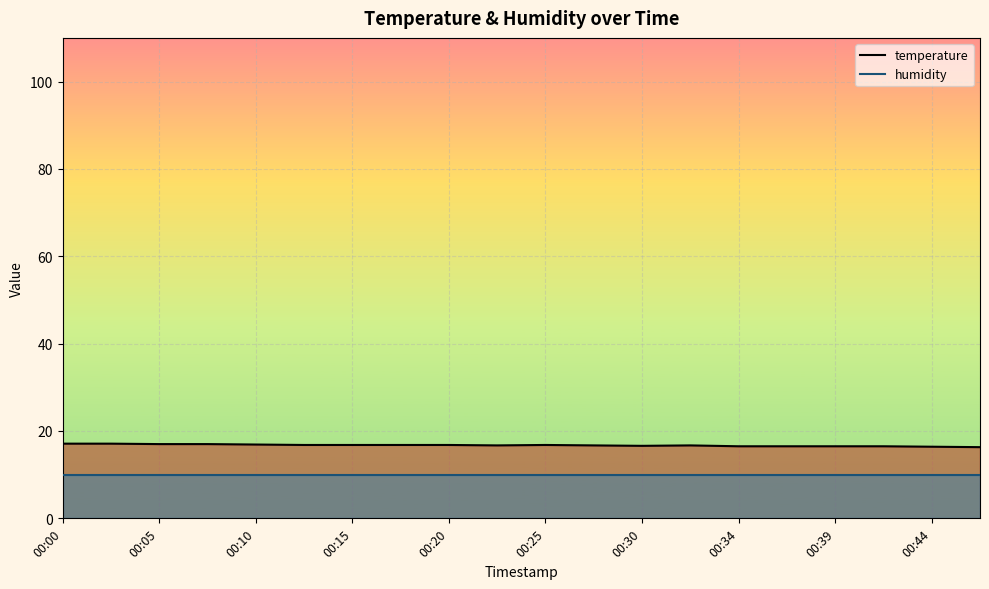

What is the difference between the highest and lowest values at 00:20?

6.8